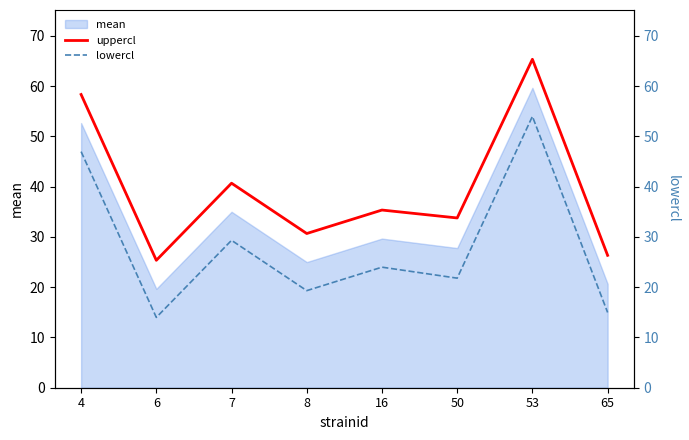

True or false: uppercl has more than 0 interior local peaks.

True